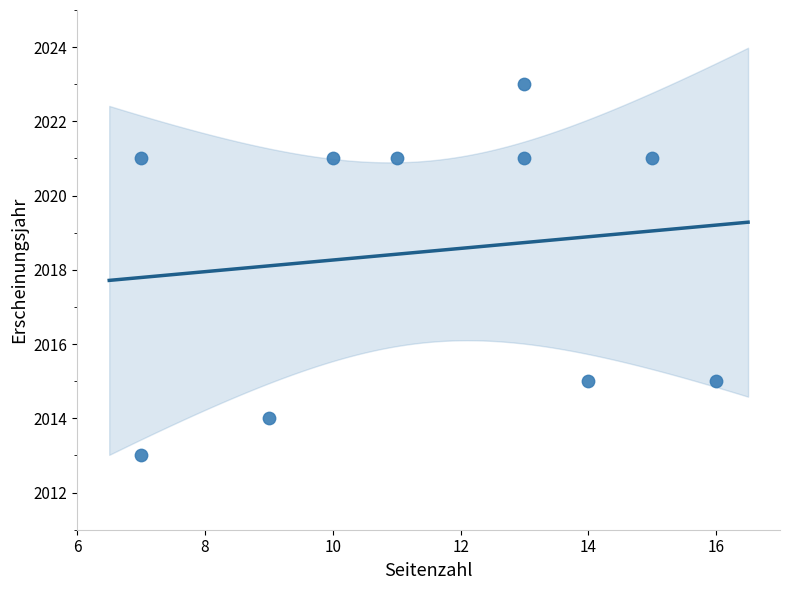

What is the range of Y values (max minus min)?

10